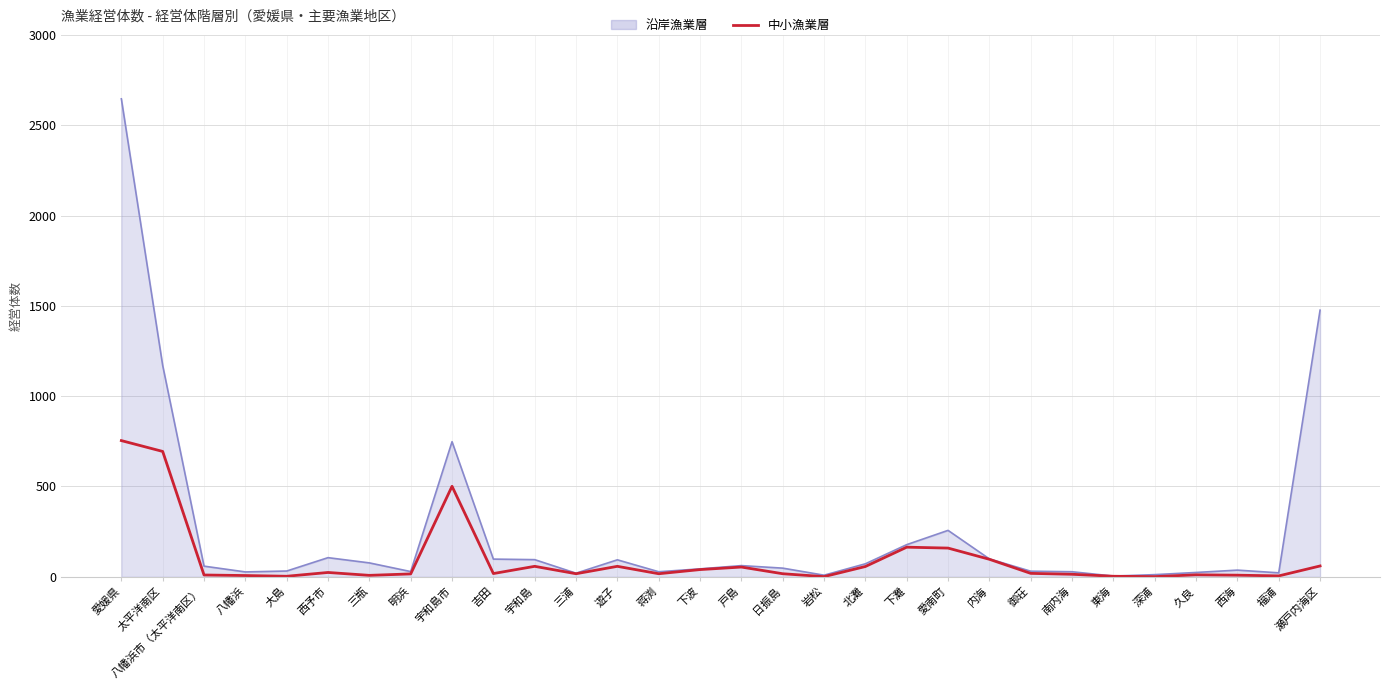

Where is 沿岸漁業層 nearest to the value 1325?

瀬戸内海区